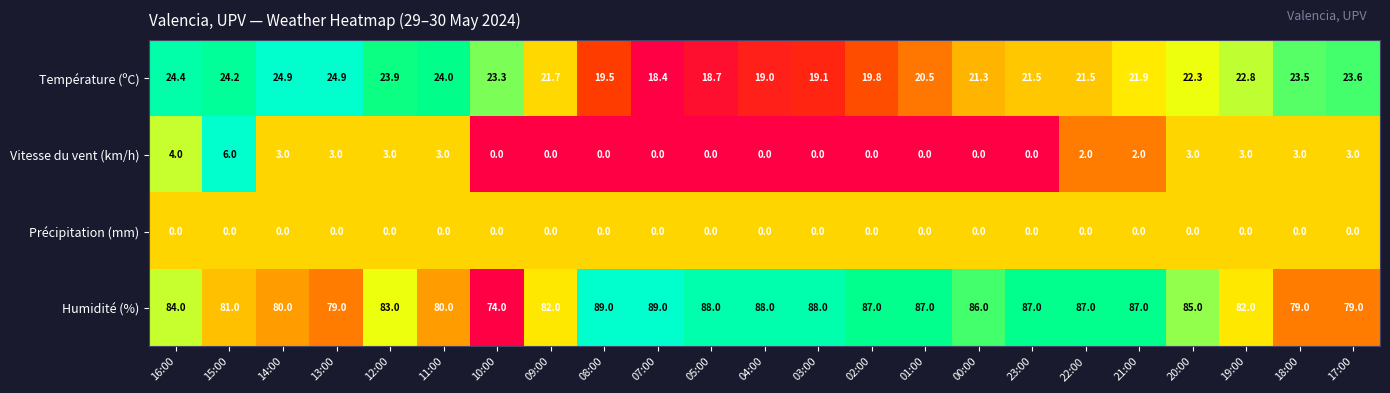

How many values in the Humidité (%) series are below 85?

11